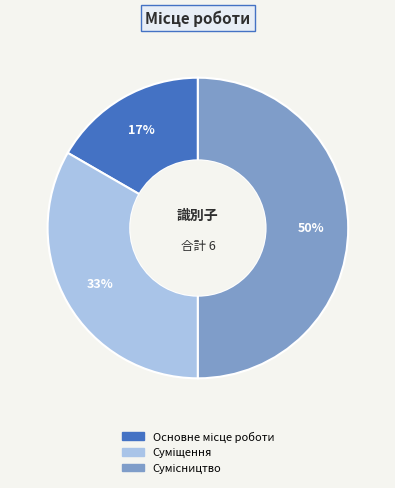

To the nearest percent, what is the difference between the largest and smallest slice percentages?

33%